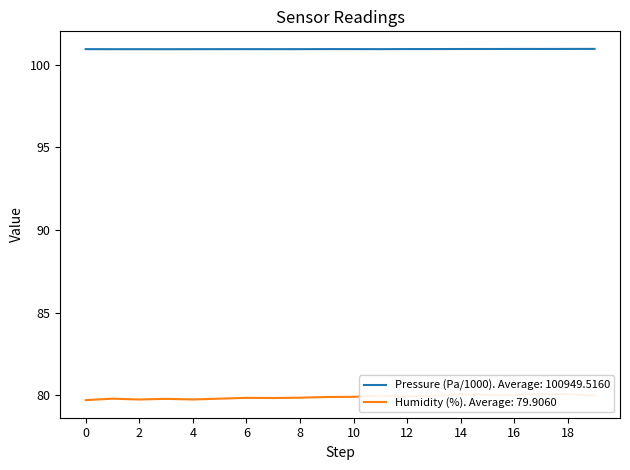

Reading left to right, what are all the values shown in this chart?

pressure: 100.9	100.9	100.9	100.9	100.9	100.9	100.9	100.9	100.9	100.9	100.9	100.9	101.0	101.0	101.0	101.0	101.0	101.0	101.0	101.0
humidity: 79.7	79.8	79.8	79.8	79.8	79.8	79.8	79.8	79.9	79.9	79.9	80.0	79.9	80.0	80.1	80.0	80.0	80.1	80.1	80.0